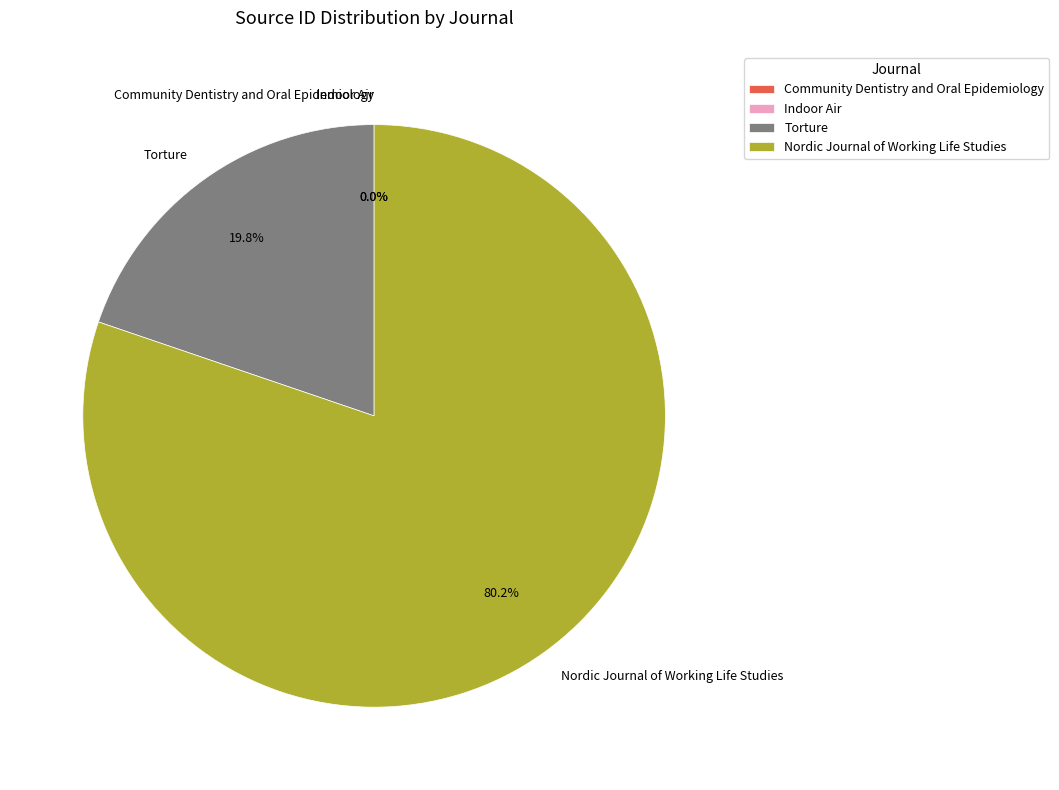

Approximately how many times larger is the value at Torture compared to Nordic Journal of Working Life Studies?

0.2